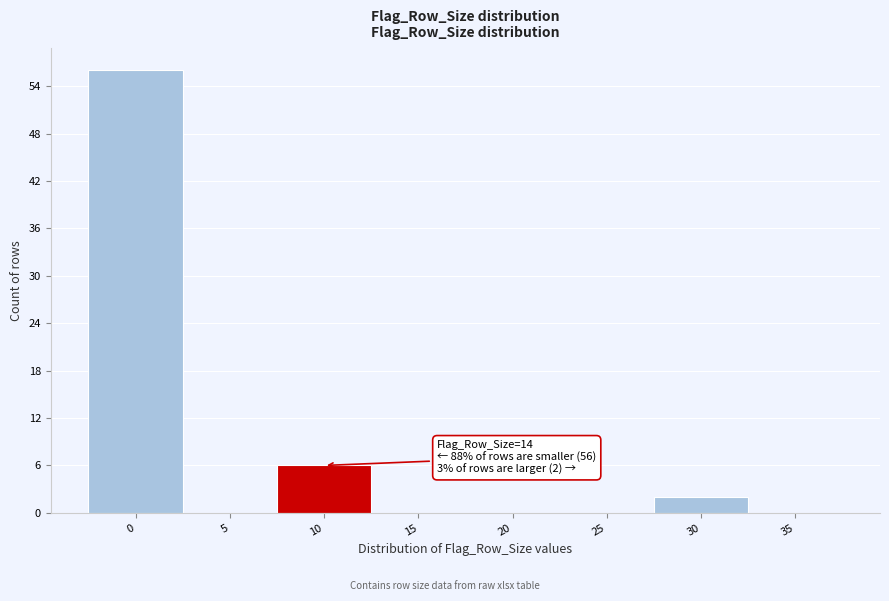

Reading left to right, what are all the values shown in this chart?

0=56	5=0	10=6	15=0	20=0	25=0	30=2	35=0